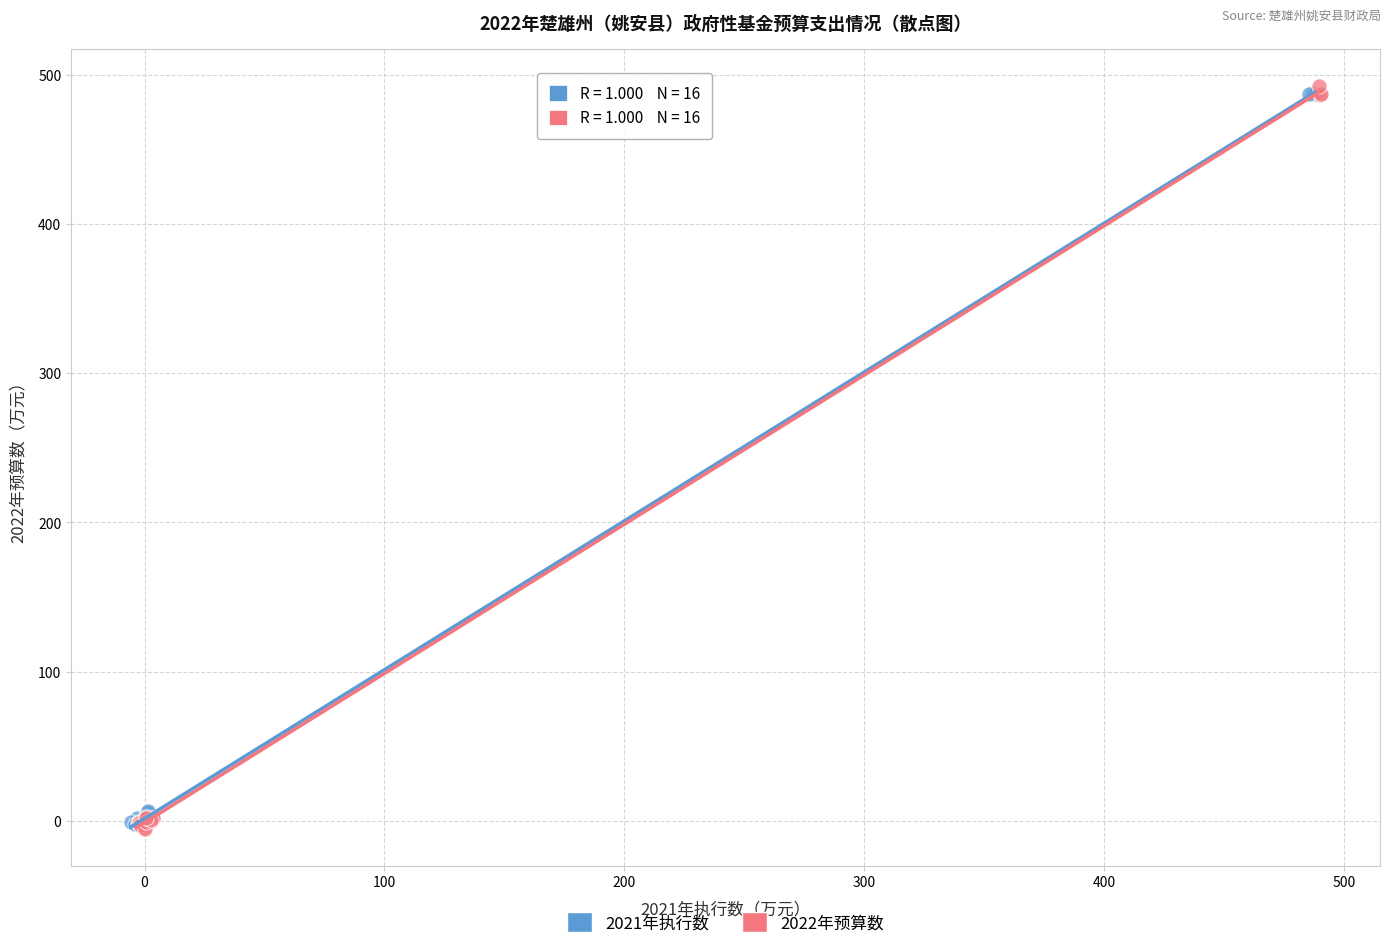

What are all the series names shown in the legend?

2021年执行数, 2022年预算数